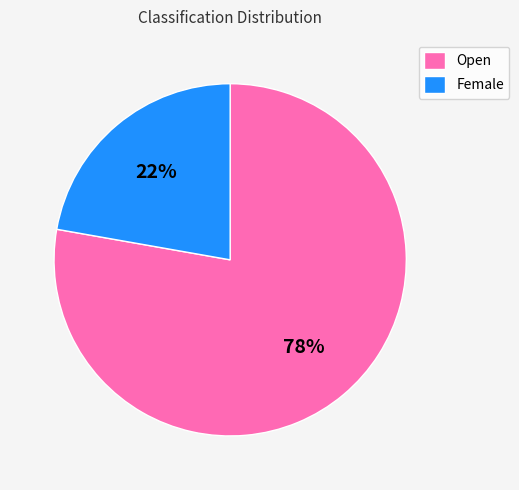

Which category has the smallest portion of the pie?

Female